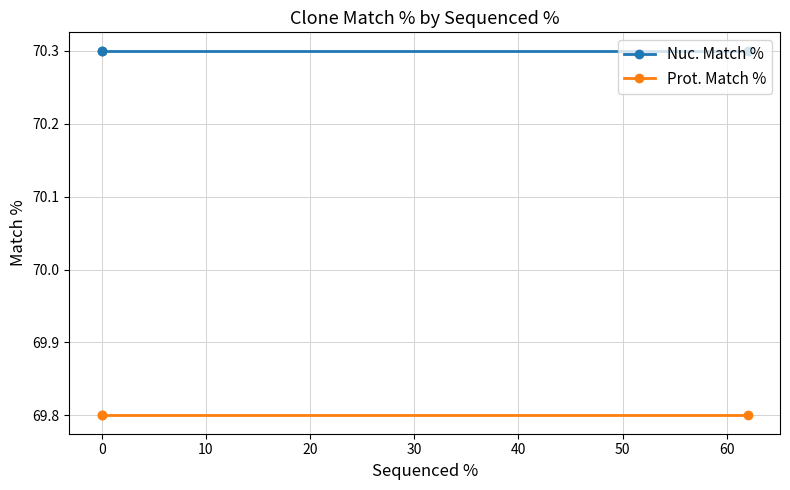

Count the number of data series in this chart.

2